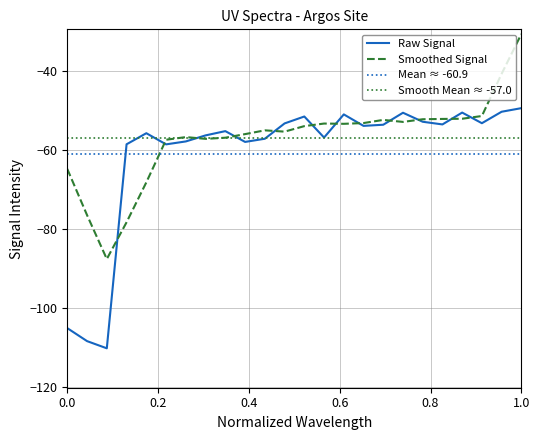

How many points are lower than both their immediate neighbors (excluding endpoints)?

7